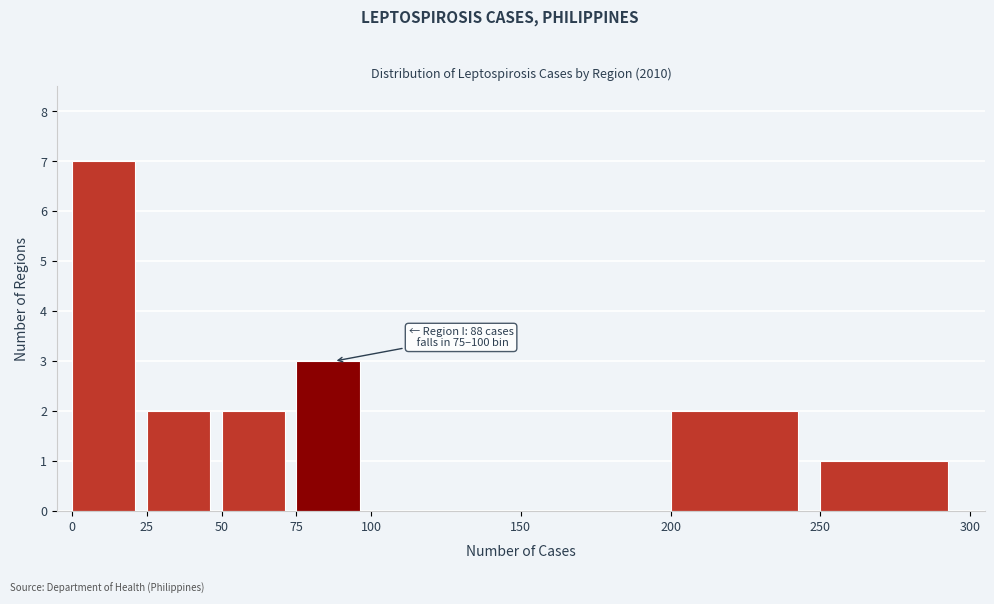

Over which range of the x-axis is the bar tallest?

0 to 25